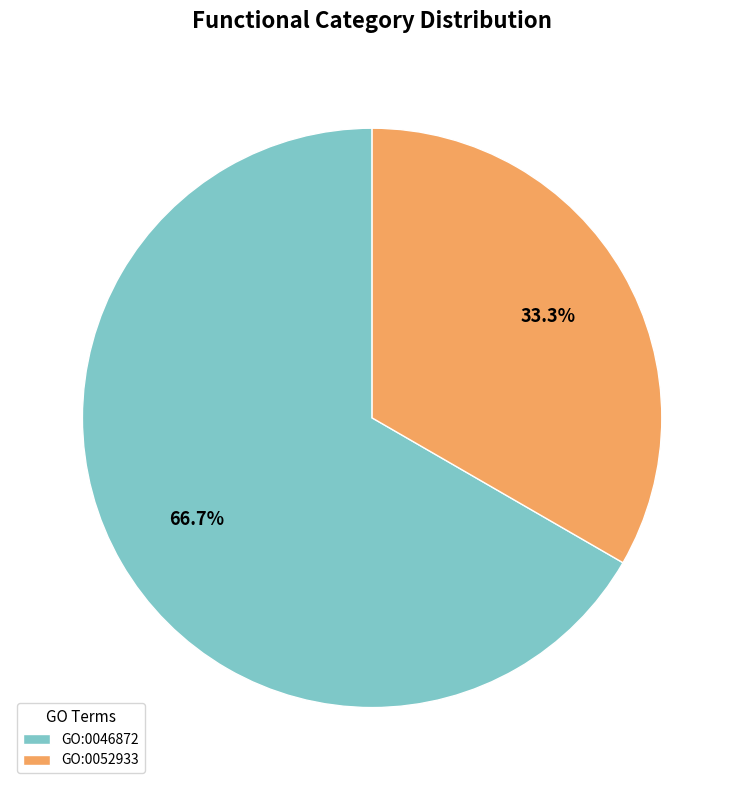

Which category has the biggest portion of the pie?

GO:0046872